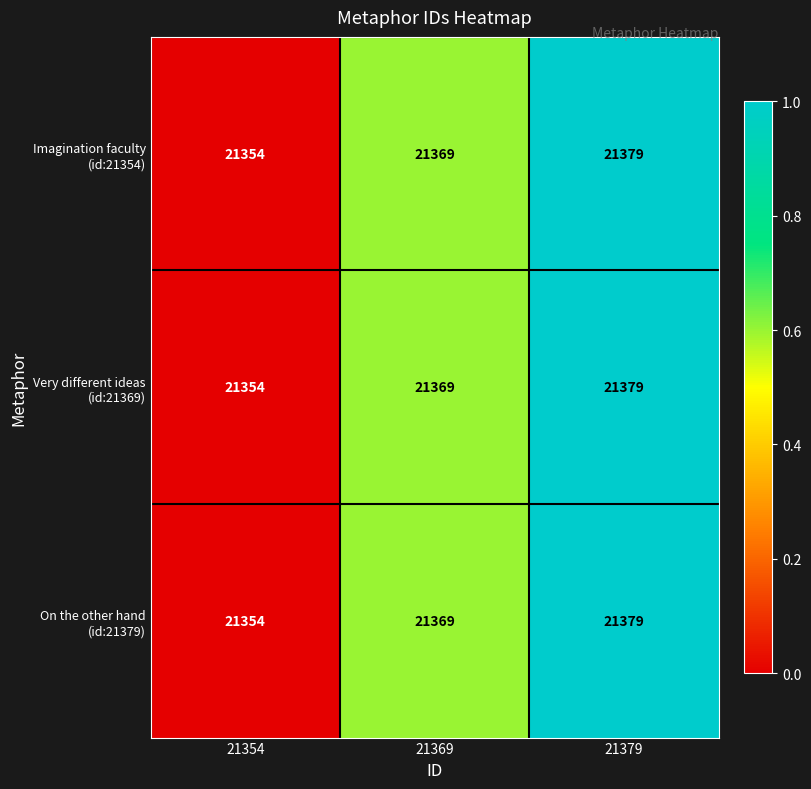

List the labels in order of Imagination faculty (id:21354) value, smallest first.

21354, 21369, 21379